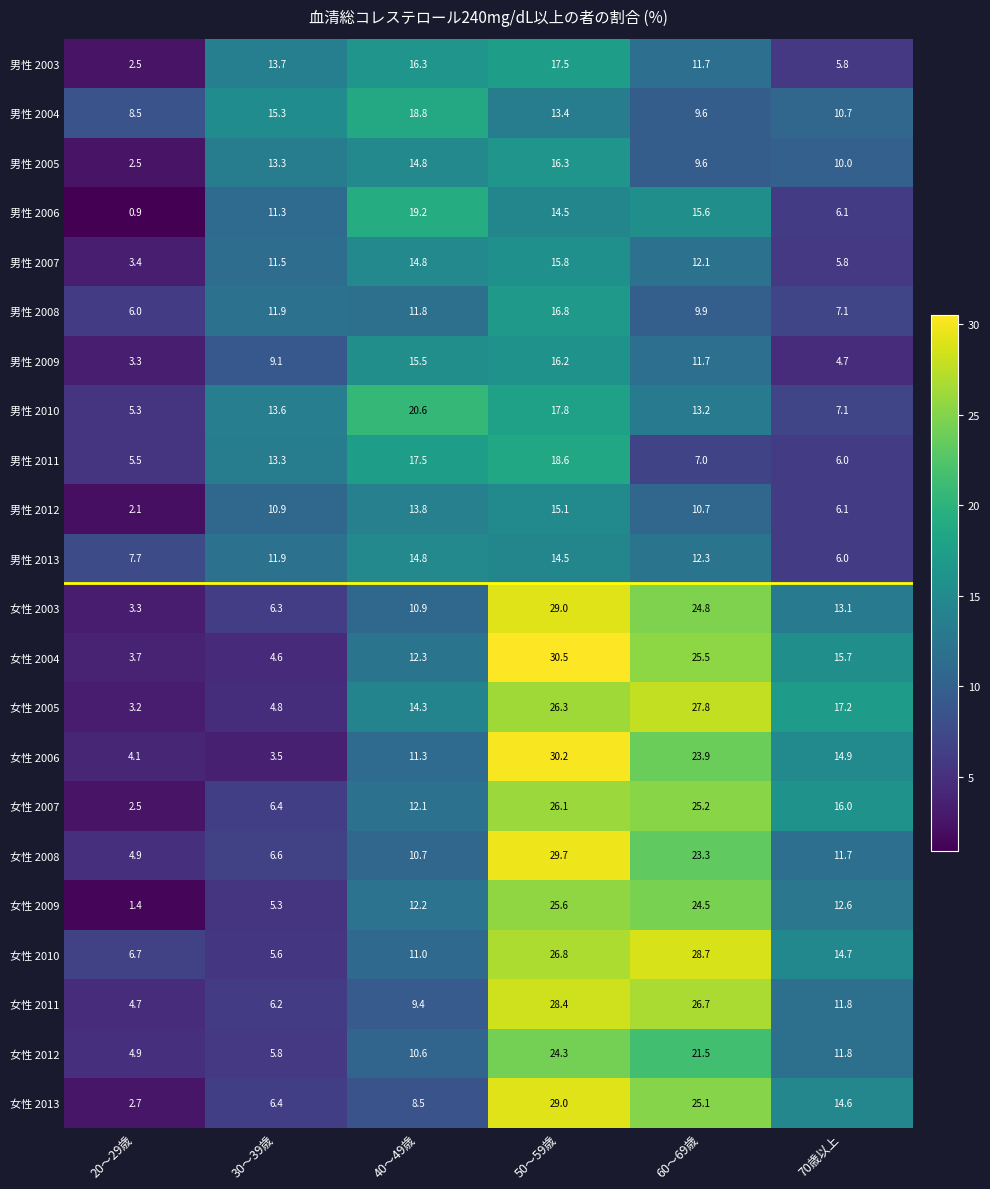

What is the difference between the maximum and minimum values in the 女性 2003 series?

25.7